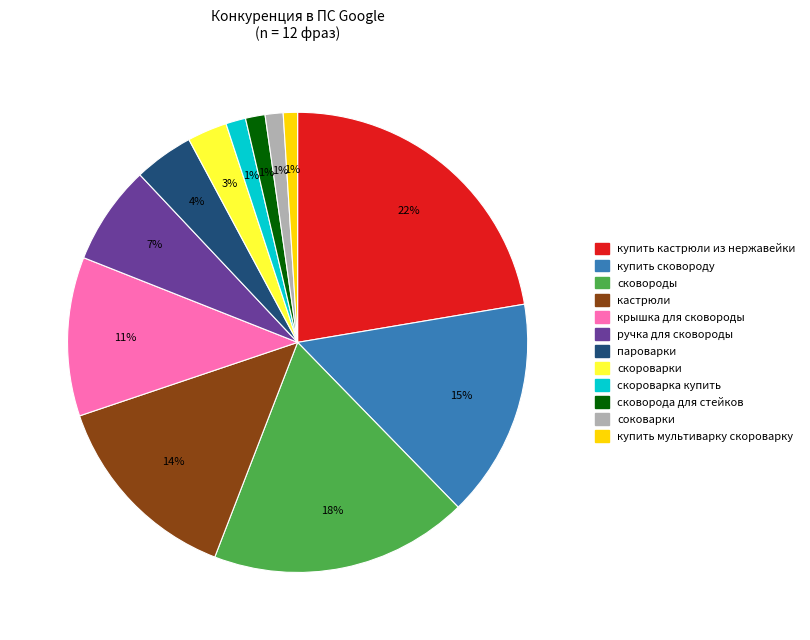

Is it true that скороварки is 18% of the pie?

False